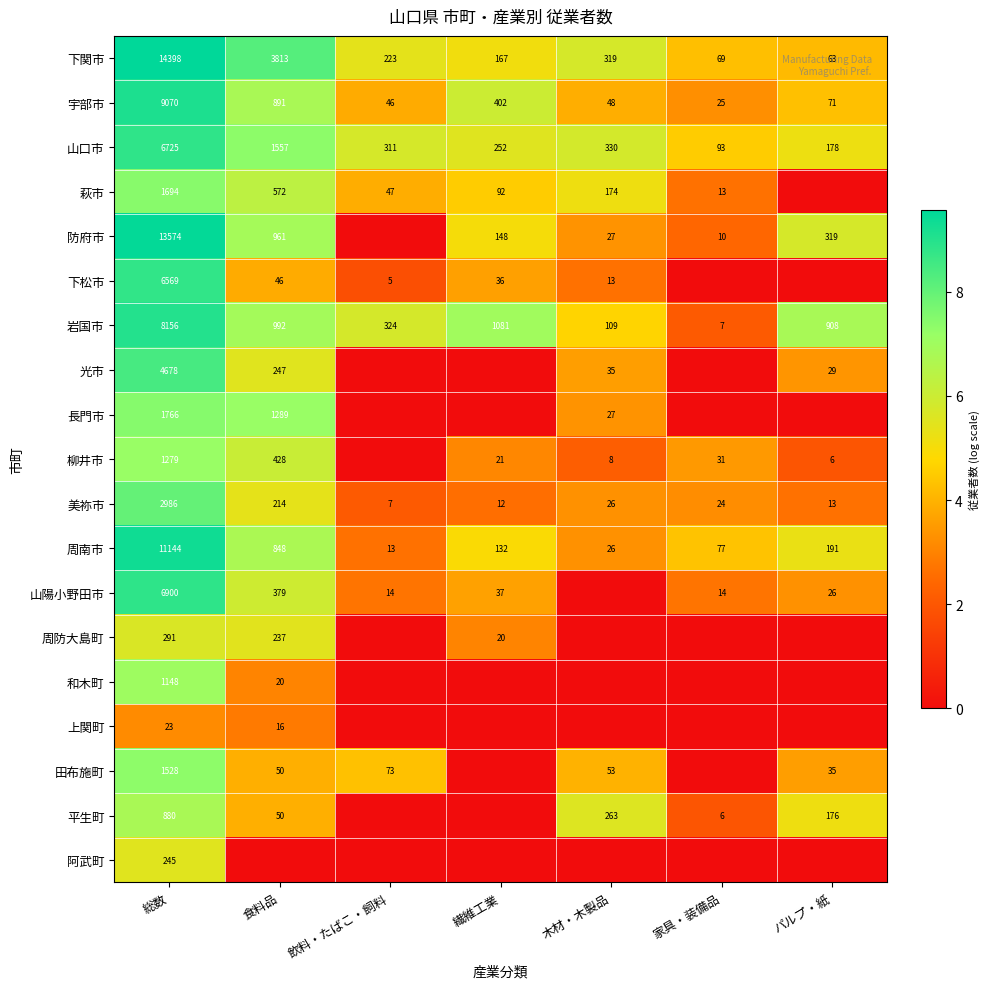

Rank the series at 総数 from highest to lowest value.

下関市, 防府市, 周南市, 宇部市, 岩国市, 山陽小野田市, 山口市, 下松市, 光市, 美祢市, 長門市, 萩市, 田布施町, 柳井市, 和木町, 平生町, 周防大島町, 阿武町, 上関町